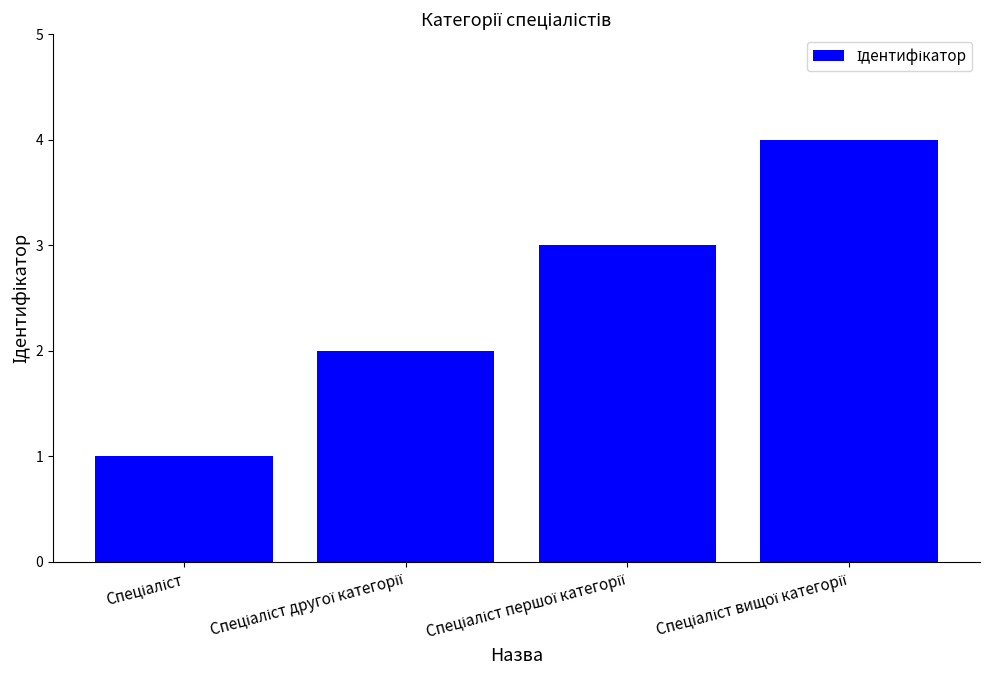

What is the difference between the maximum and minimum values?

3